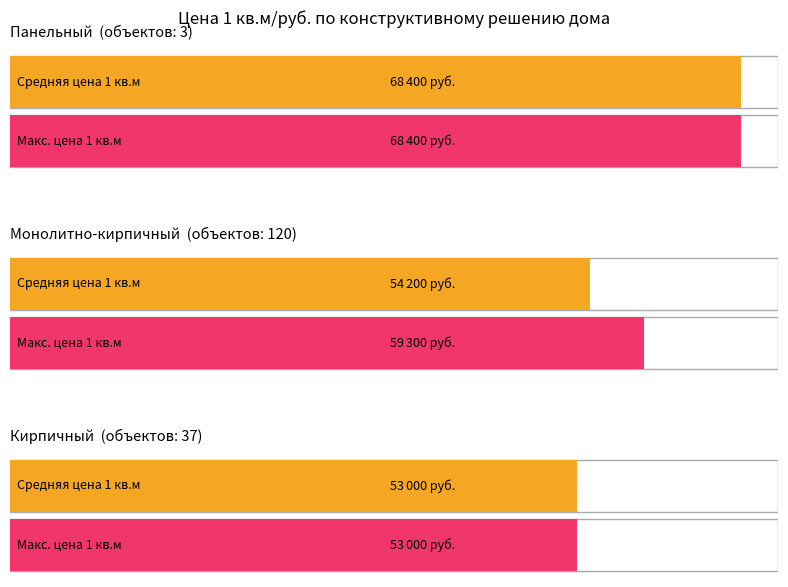

The Панельный series shows 132.3 at Кирпичный. True or false?

False